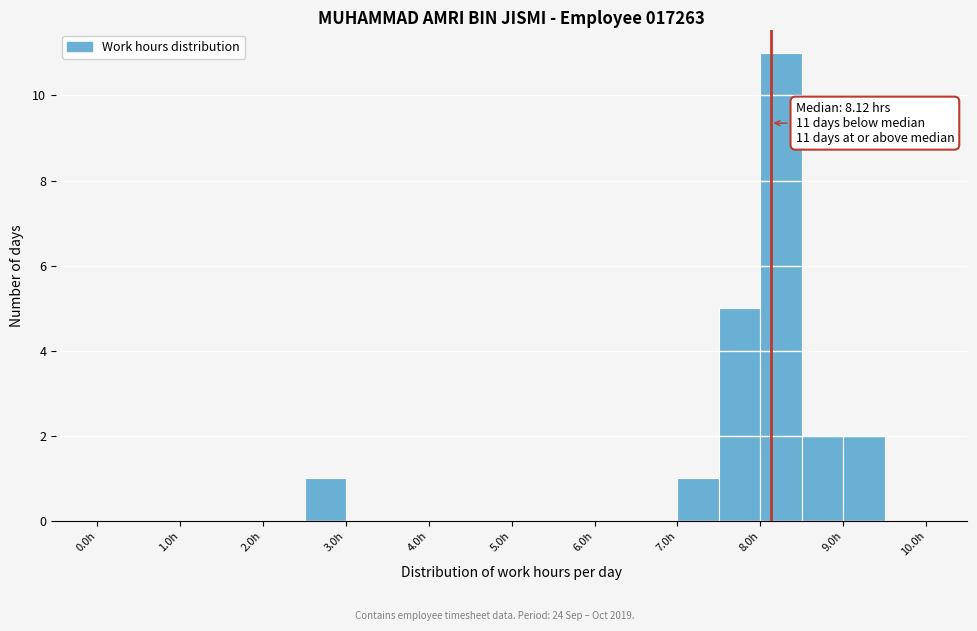

Which range on the x-axis has the tallest bar?

8.0 to 8.5